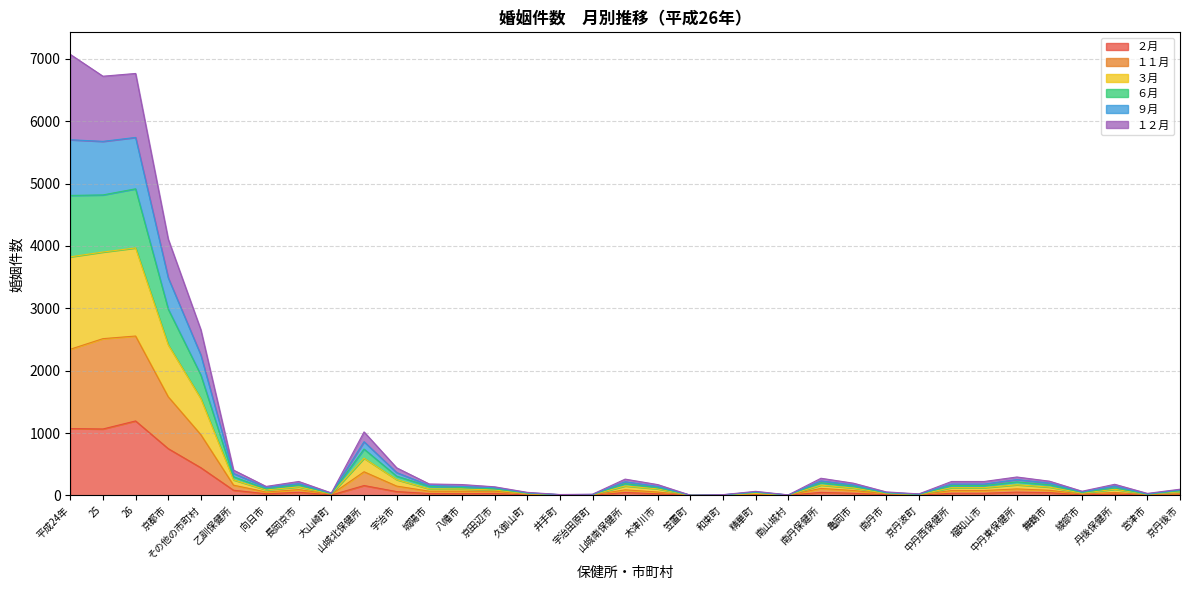

What is the spread (max minus min) of values at 京丹波町?

21